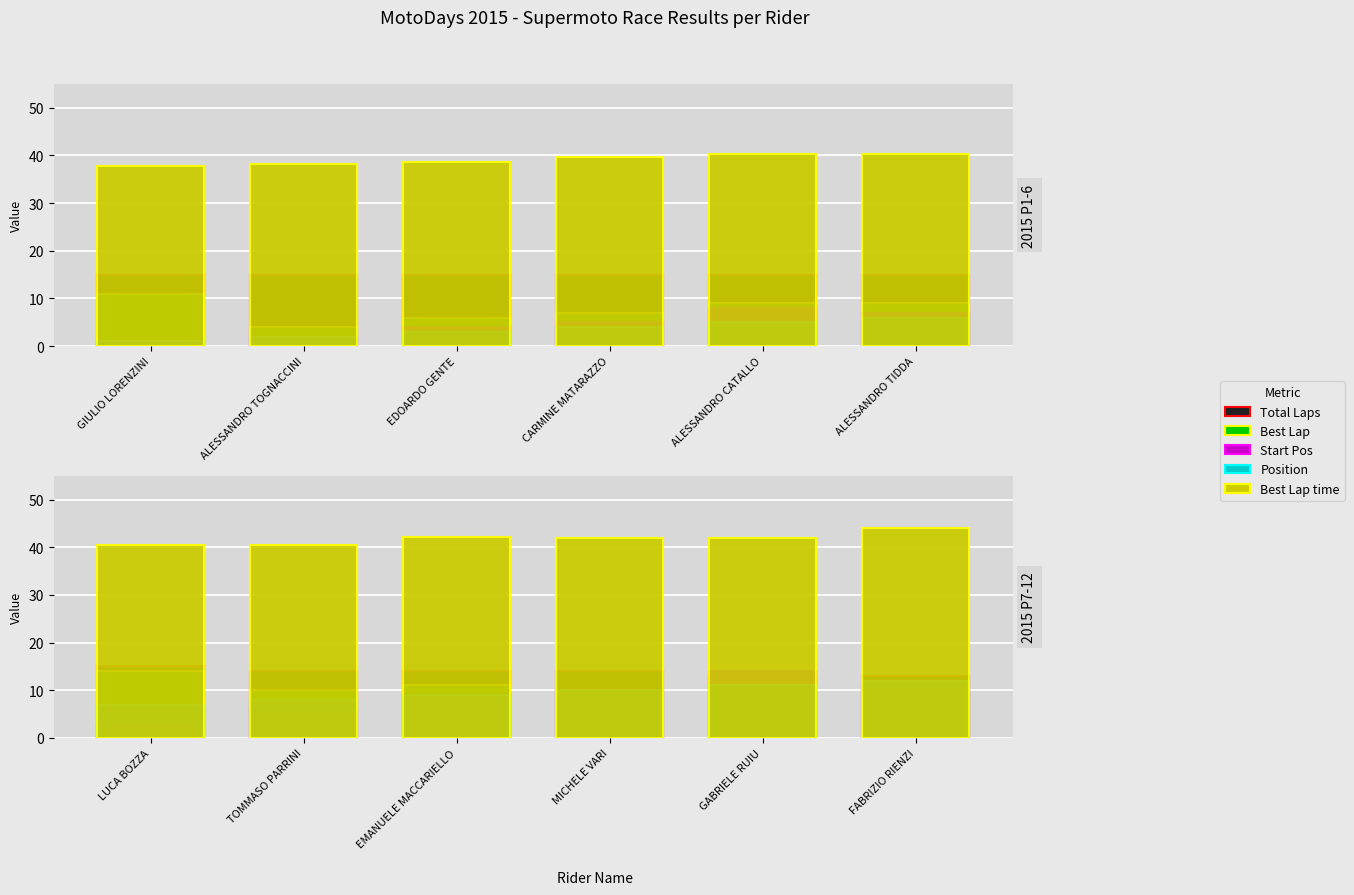

Which series has the largest total across all categories?

Best Lap time